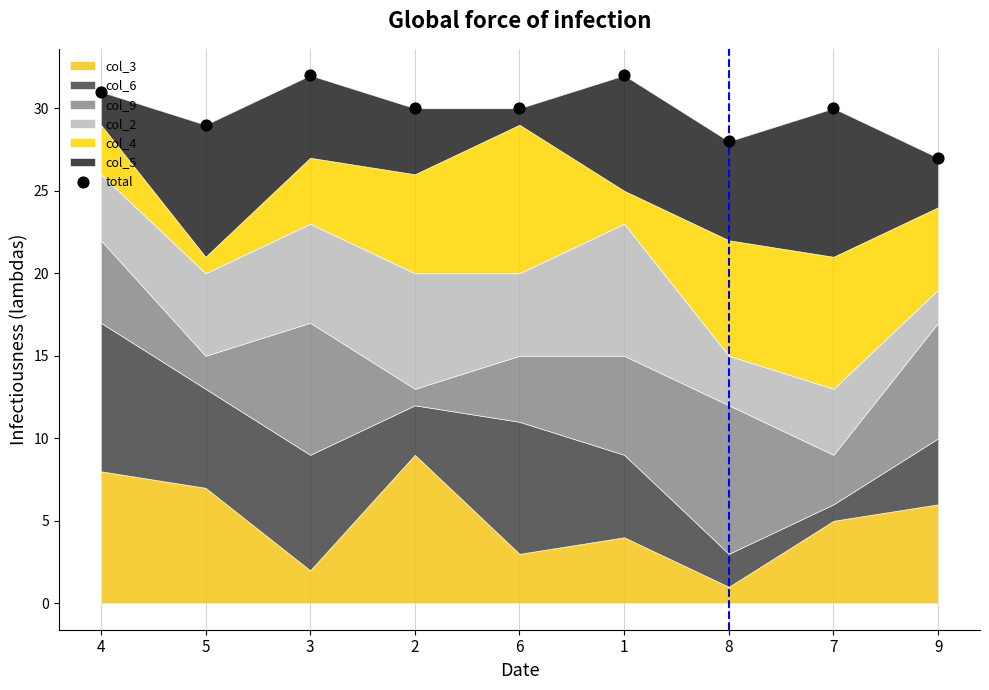

What is the change in value from 1 to 8?

-4